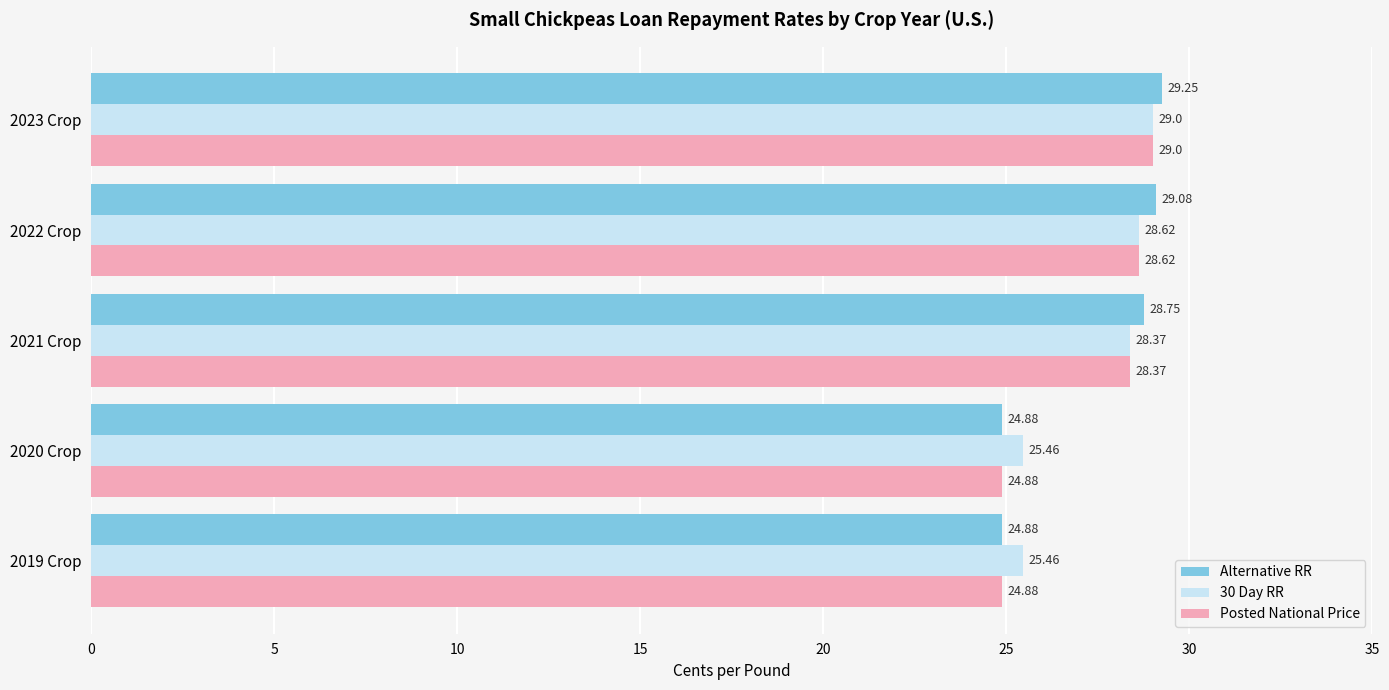

Which series has the largest total across all categories?

30 Day RR